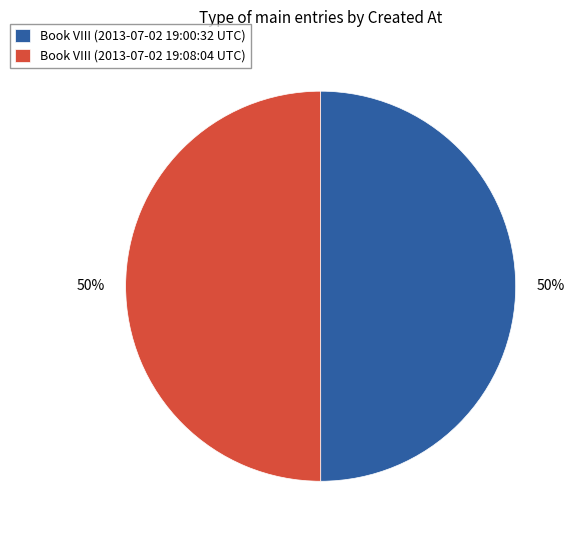

To the nearest percent, what portion does Book VIII (2013-07-02 19:00:32 UTC) represent?

50%